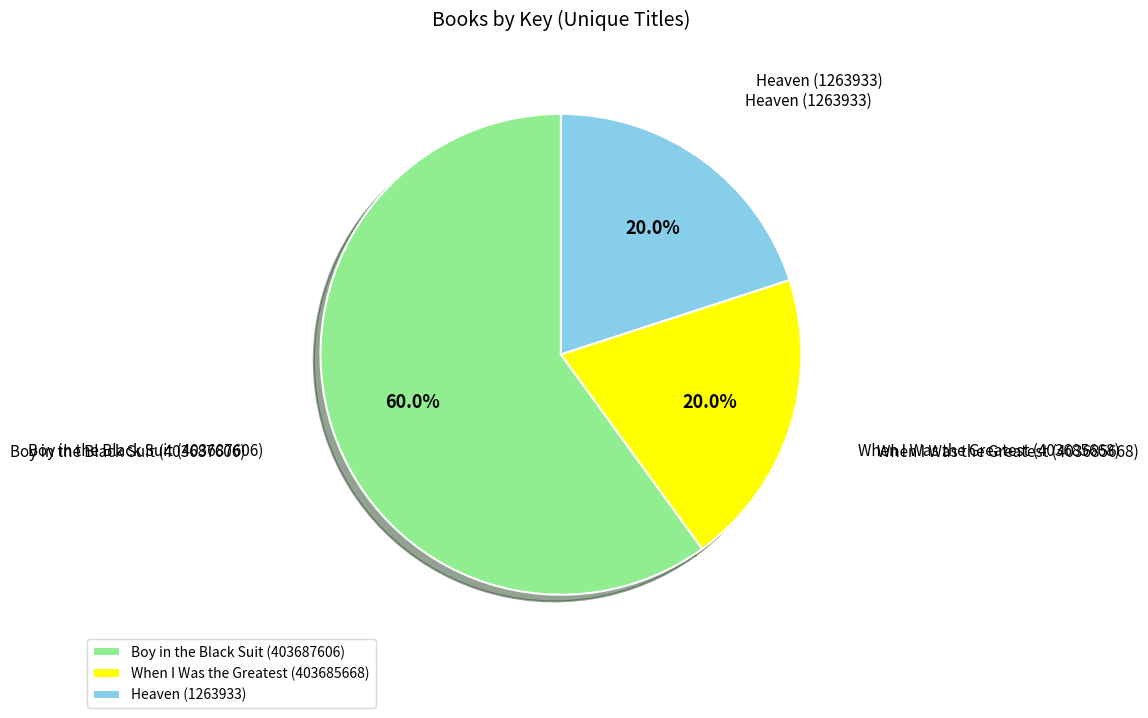

Which has a higher value, Boy in the Black Suit (403687606) or Heaven (1263933)?

Boy in the Black Suit (403687606)